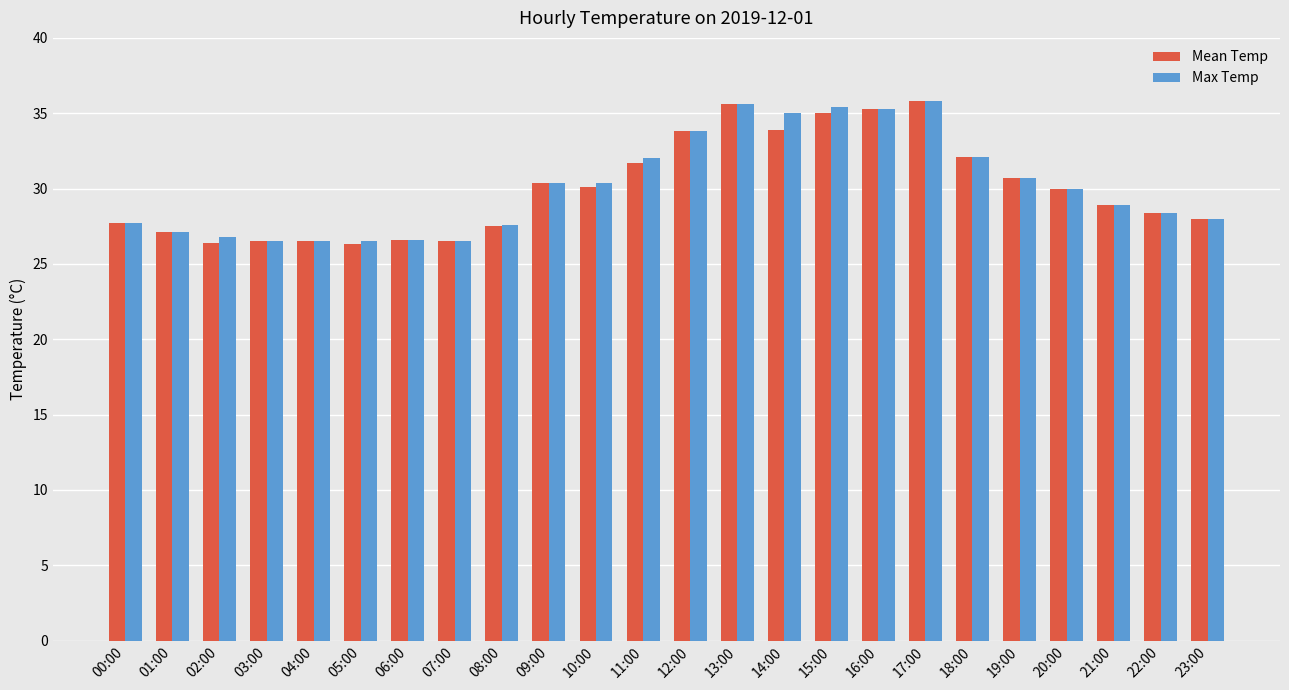

Is it true that Mean Temp equals 9.3 at 18:00?

False